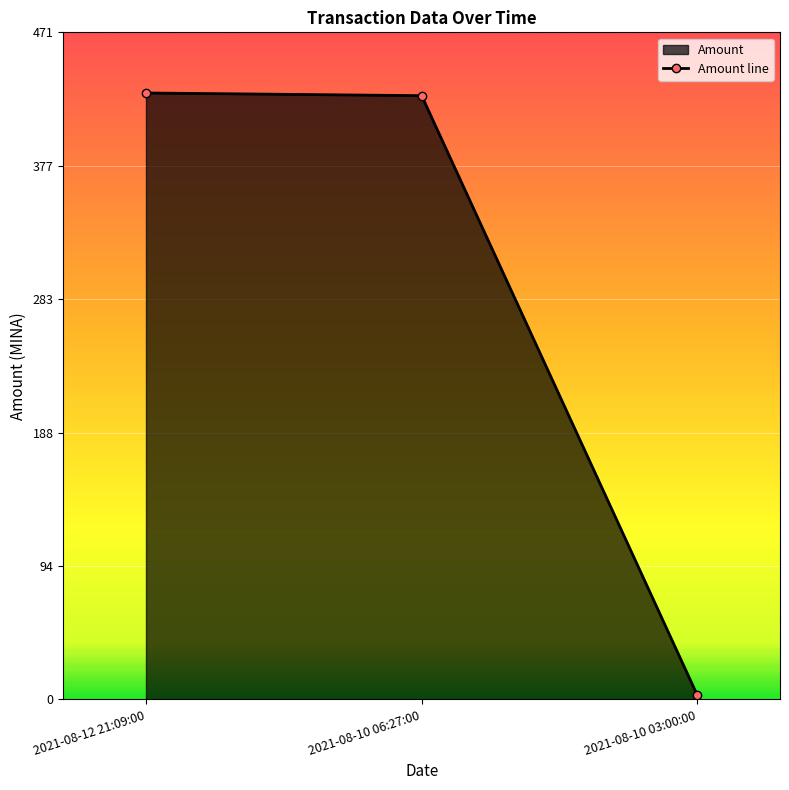

The value at 2021-08-12 21:09:00 is 428.1. True or false?

True